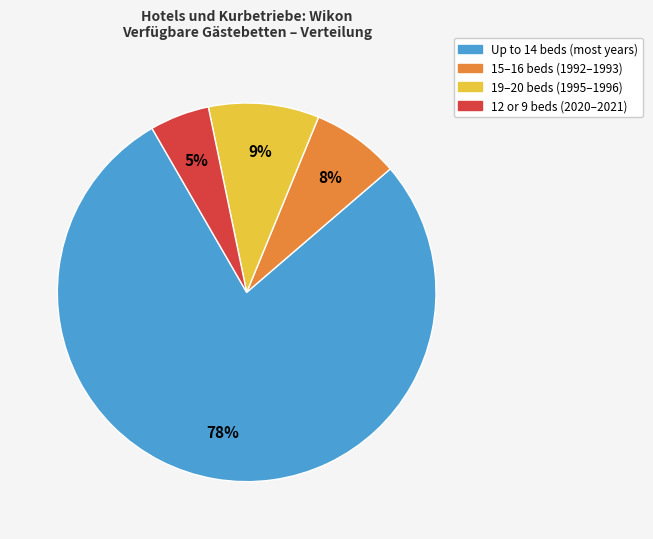

To the nearest percent, what is the average slice percentage?

25%